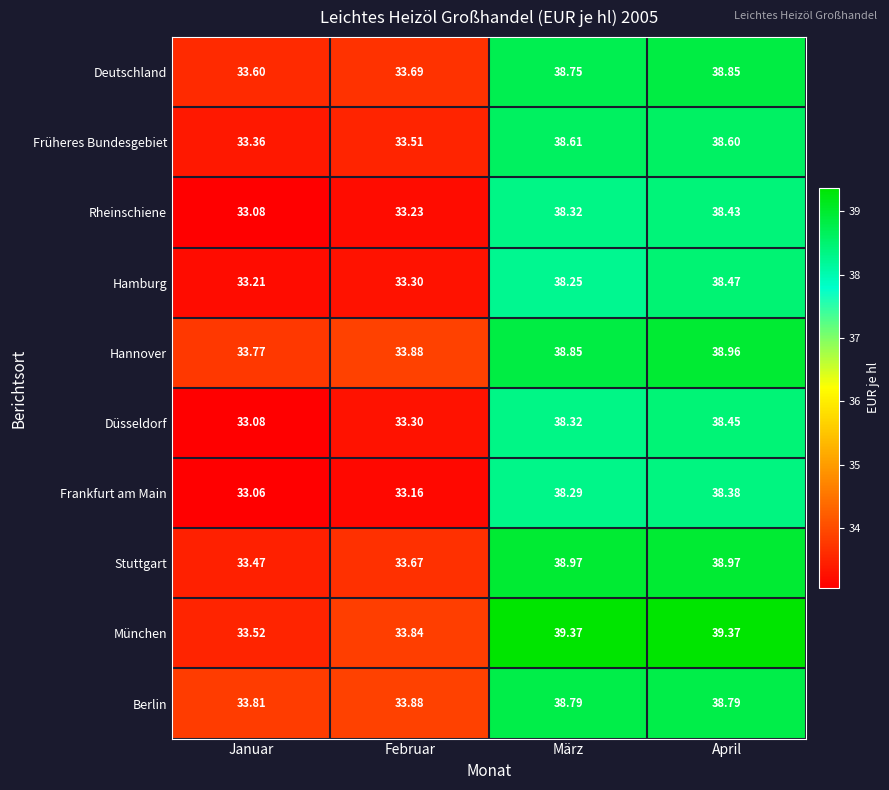

At which label is Hannover closest to 36?

Februar